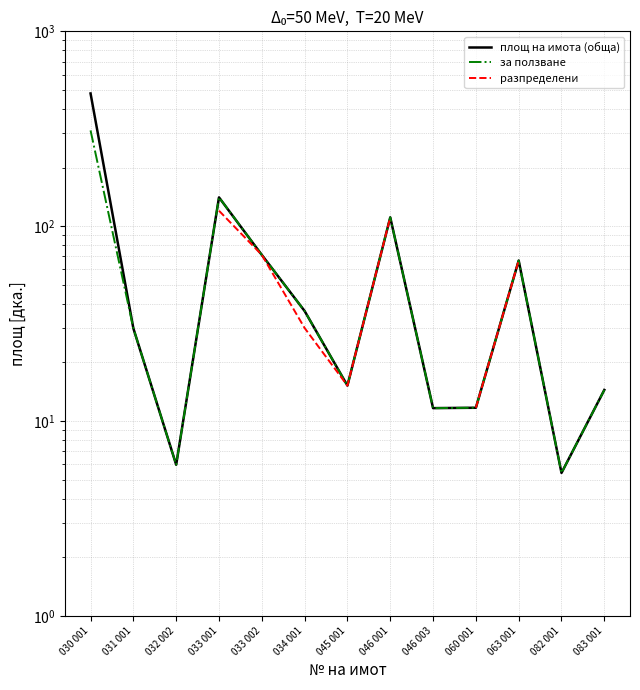

What is the sum of all площ на имота (обща) values?

1000.0